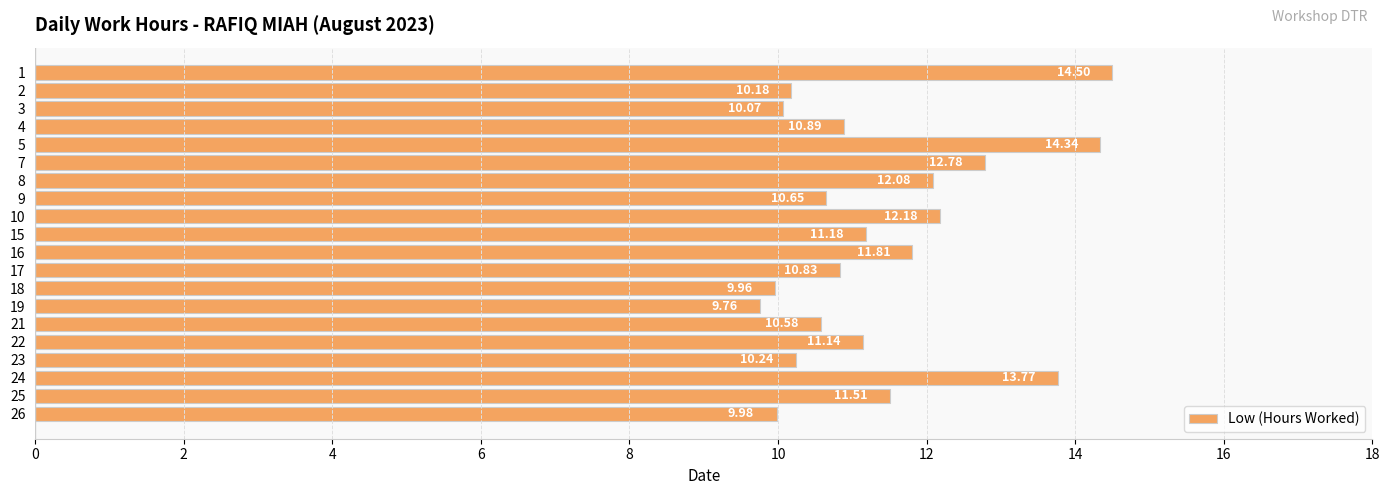

At which category does the chart reach its minimum across all series?

19